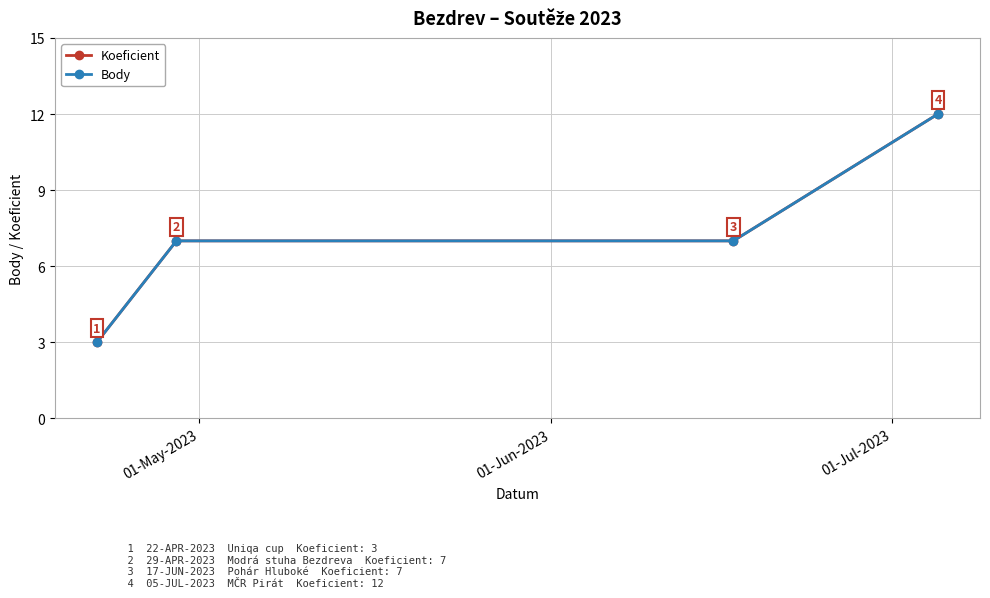

Is this an area chart (filled region under the line)?

No